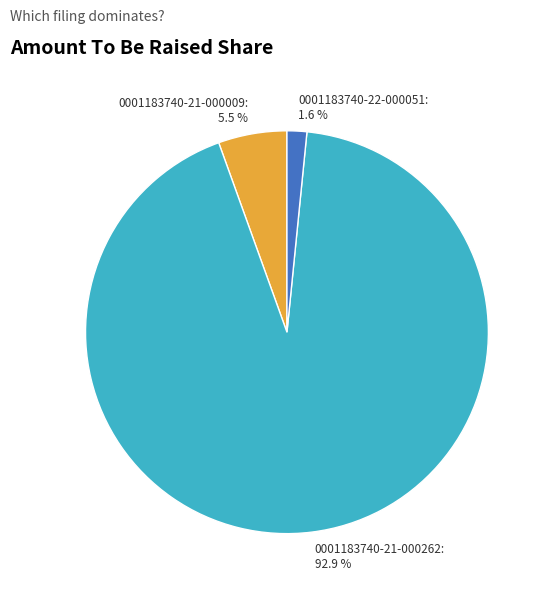

How many segments does this pie chart have?

3